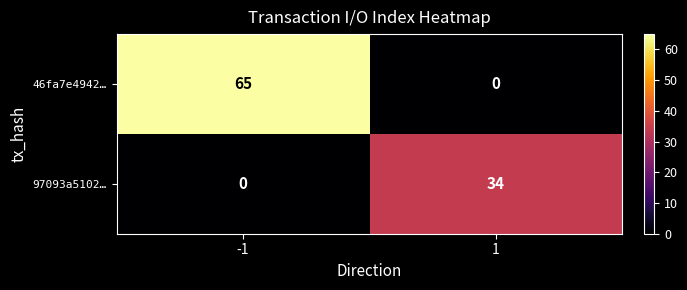

Reading right to left, extract all data points from this chart.

46fa7e4942…: 1=0	-1=65
97093a5102…: 1=34	-1=0